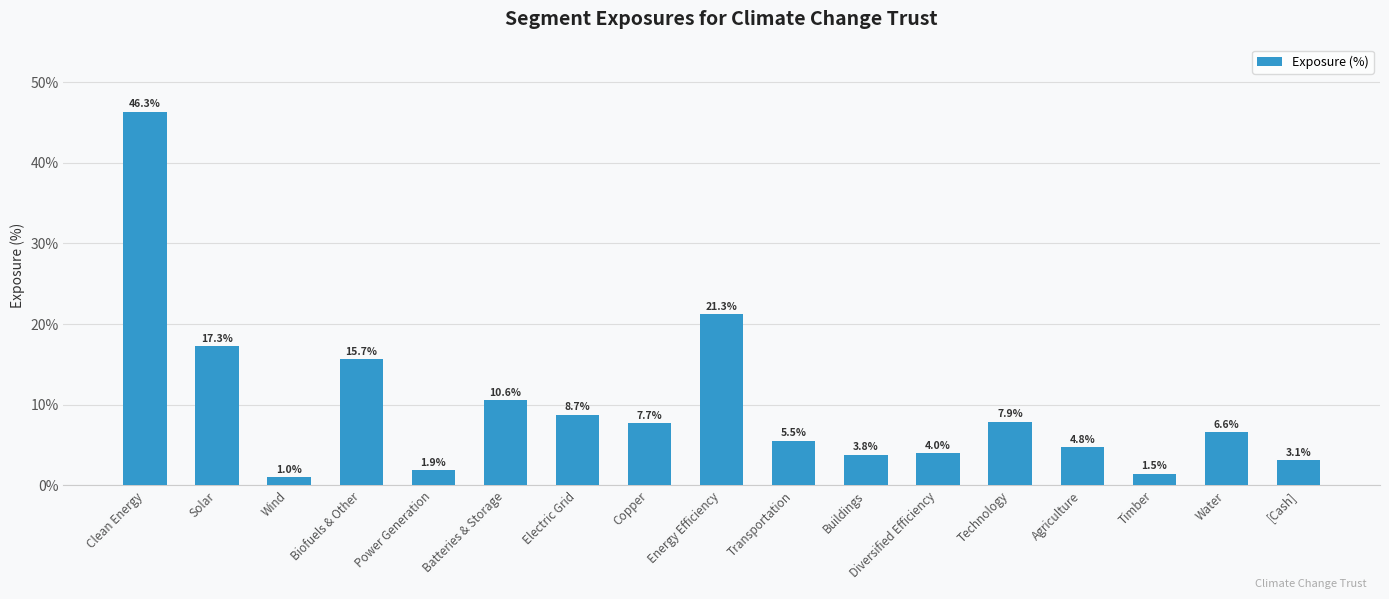

Reading left to right, extract all data points from this chart.

46.3	17.3	1.0	15.7	1.9	10.6	8.7	7.7	21.3	5.5	3.8	4.0	7.9	4.8	1.5	6.6	3.1